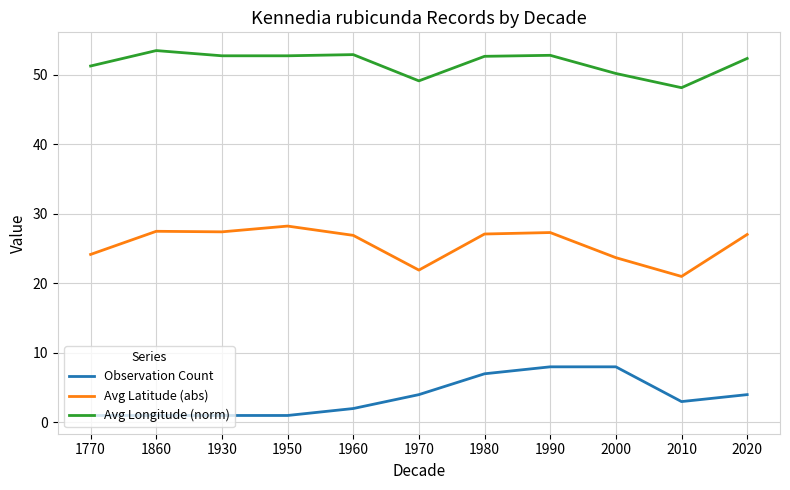

True or false: Avg Latitude (abs) and Avg Longitude (norm) intersect in this chart.

False